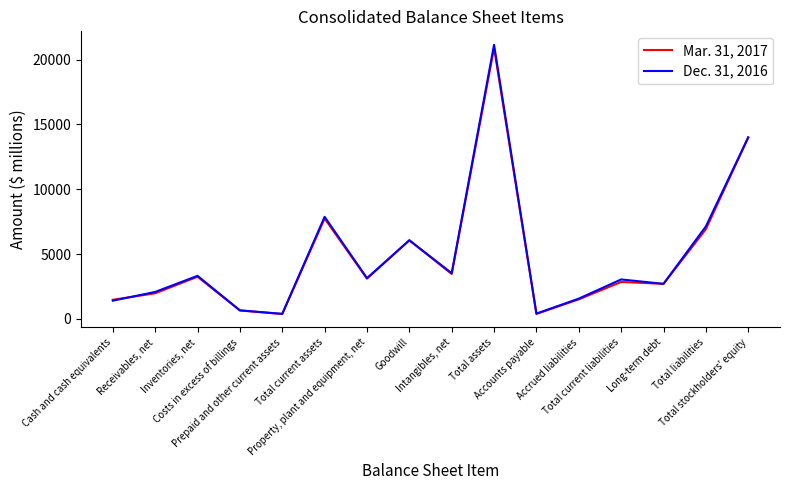

Rank the series by their average value, from highest to lowest.

Dec. 31, 2016, Mar. 31, 2017